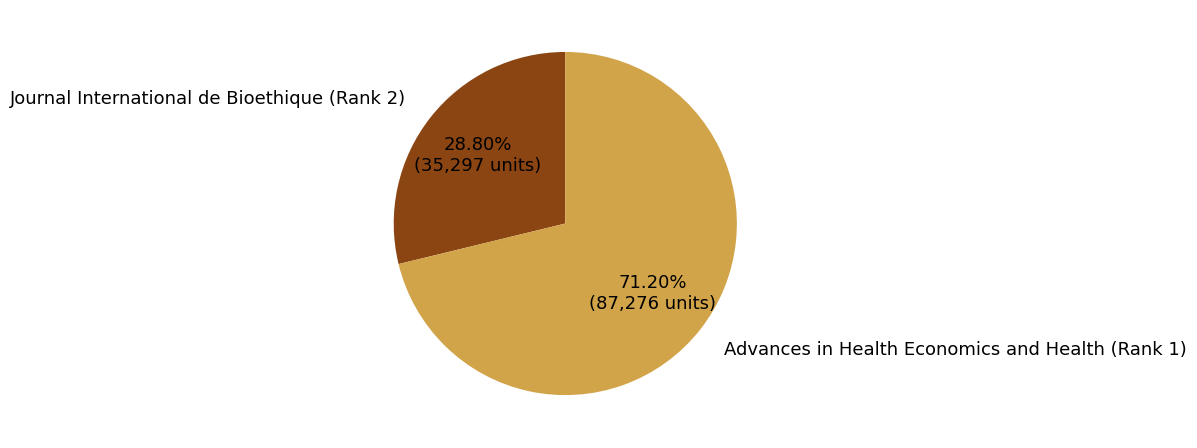

Which slice is the smallest?

Journal International de Bioethique (Rank 2)